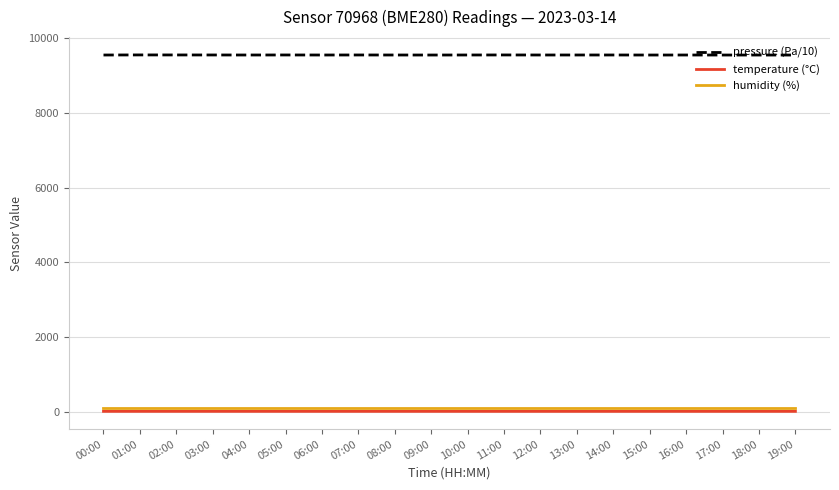

What are all the series names shown in the legend?

pressure (Pa/10), temperature (°C), humidity (%)